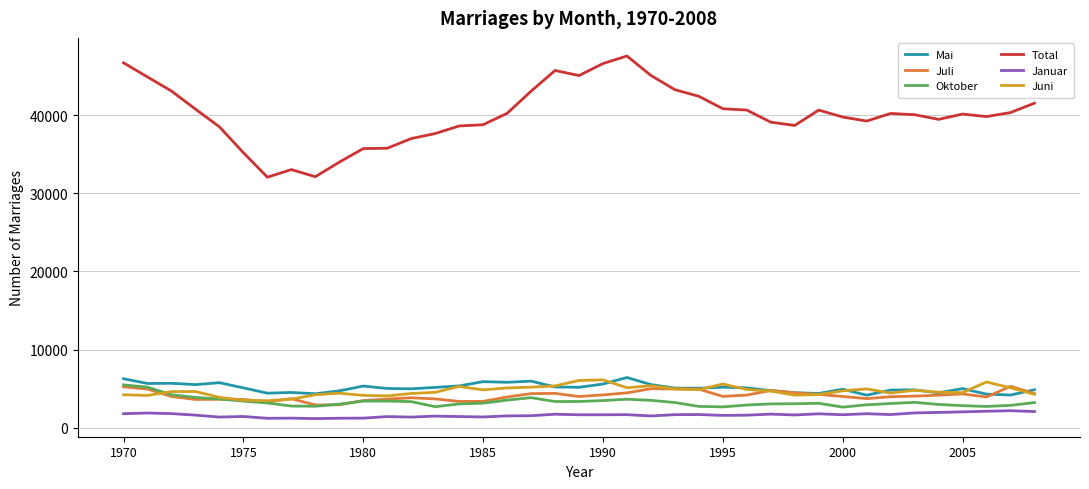

What is the highest value of the Juni series?

6124